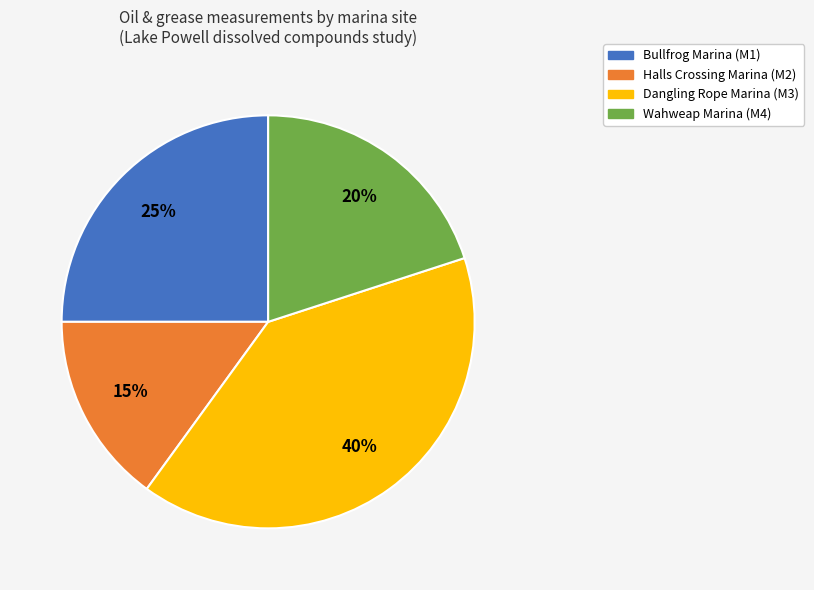

Which slice is the largest?

Dangling Rope Marina (M3)